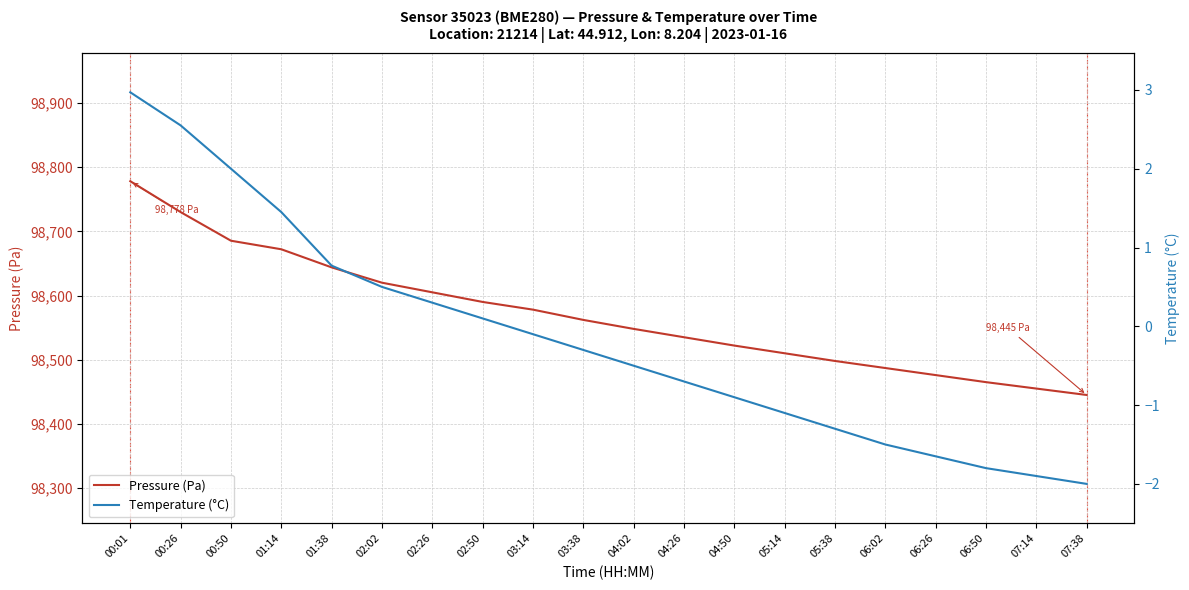

Is the value of Pressure (Pa) at 00:50 greater than the value of Temperature (°C) at 06:02?

Yes